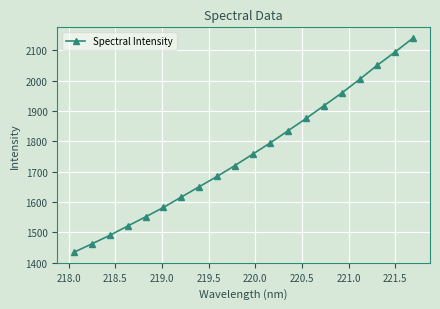

What is the sum of all values?

35138.8